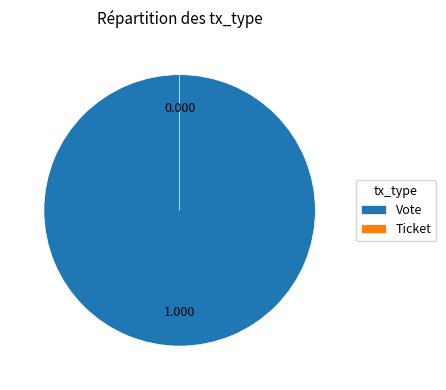

What percentage is the Vote slice, to the nearest percent?

100%